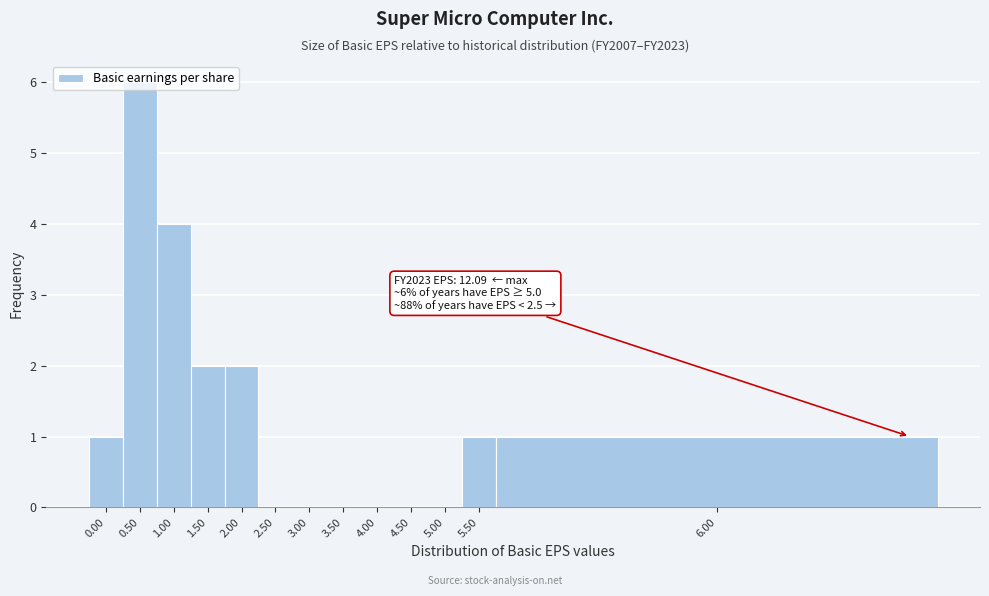

What is the sum of all values?

17